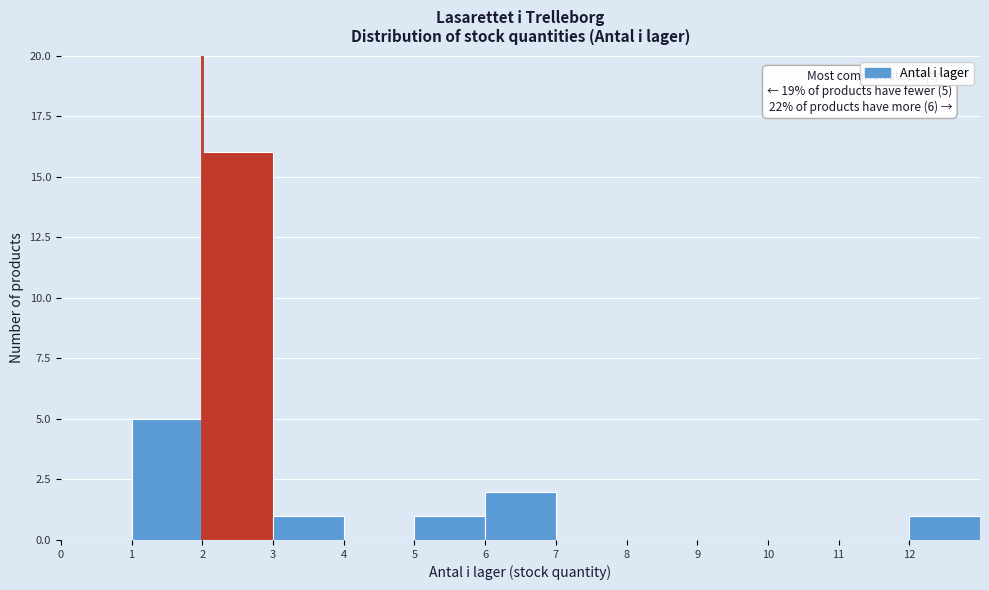

Over which range of the x-axis is the bar tallest?

2 to 3